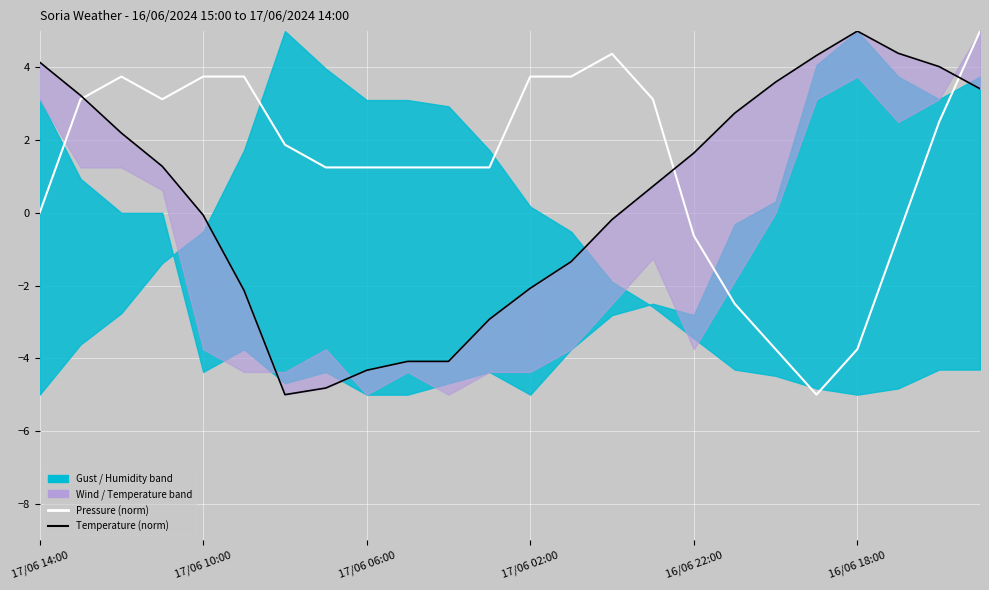

Where is Pressure nearest to the value 0?

17/06 14:00